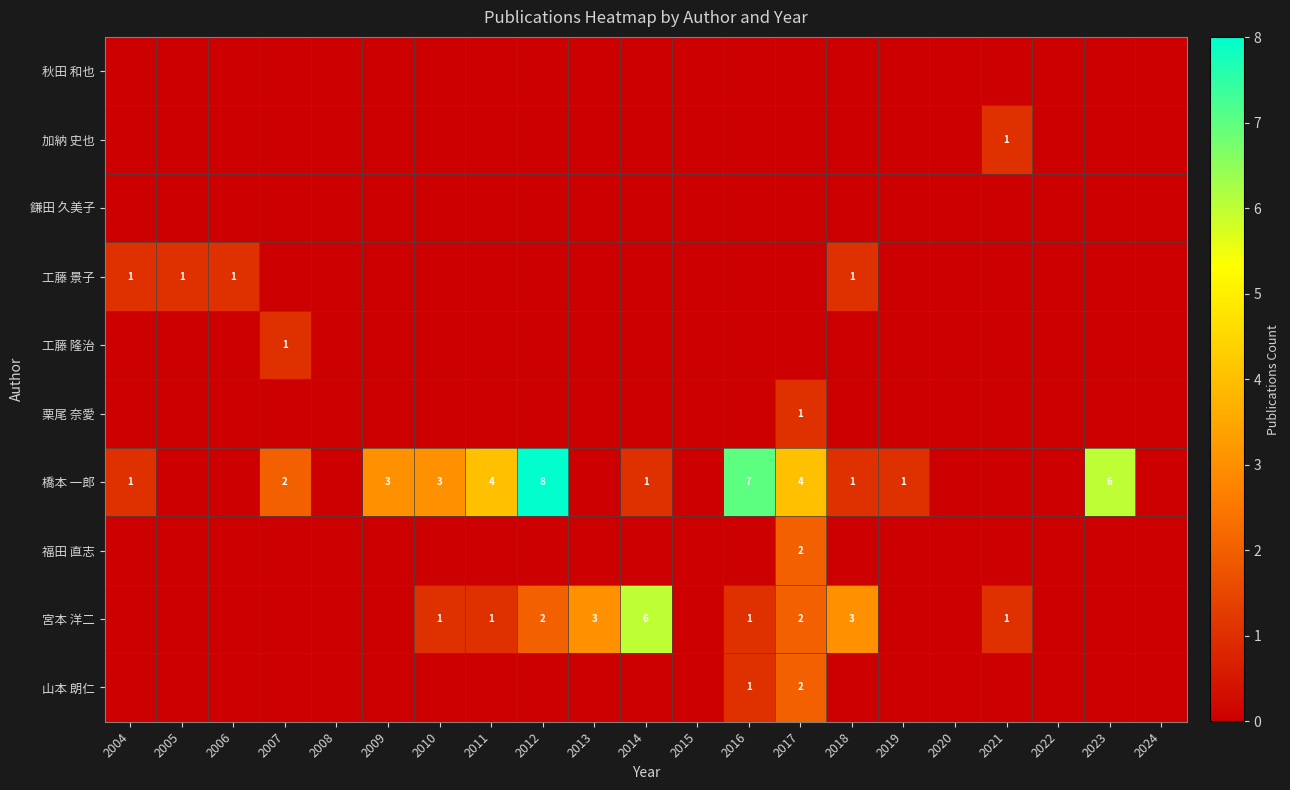

True or false: 工藤 隆治 has a value of 0 at 2005.

True